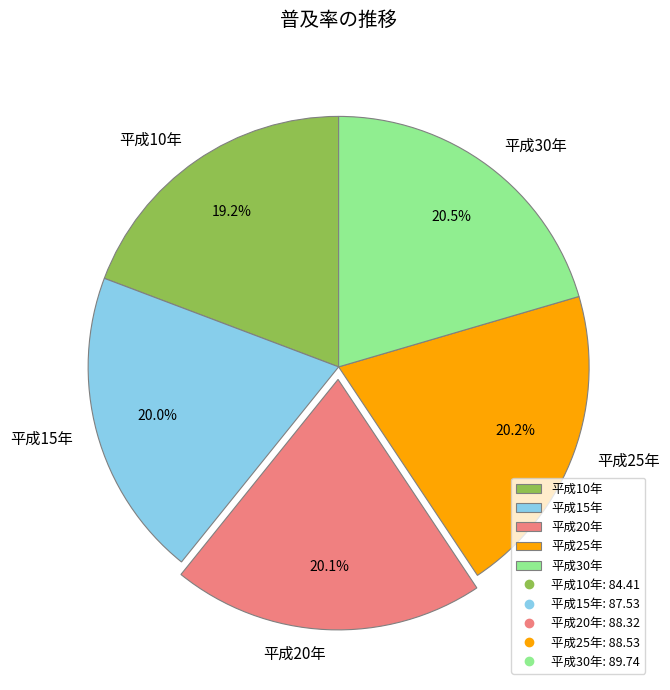

How much of the chart is everything except 平成20年?

79.9%